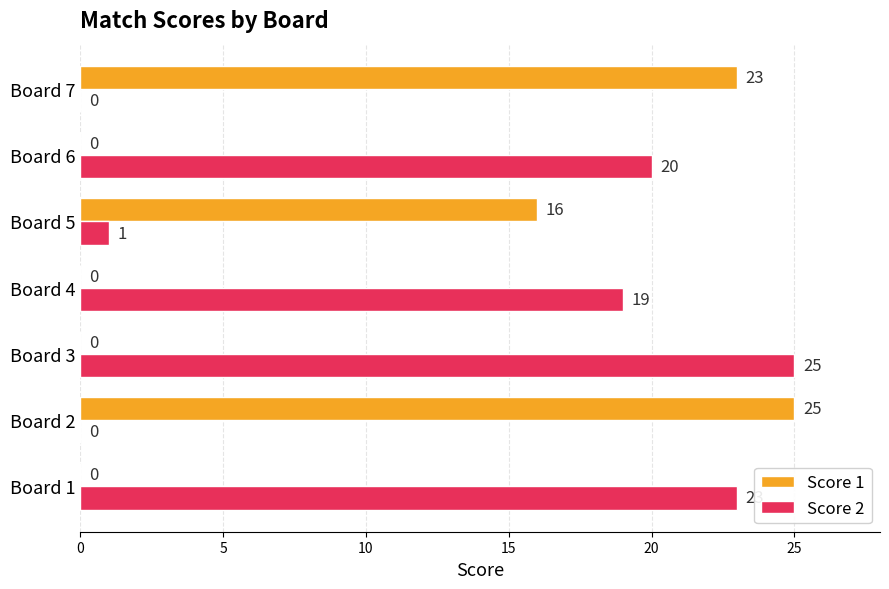

Which category has the highest value in the Score 2 series?

Board 3